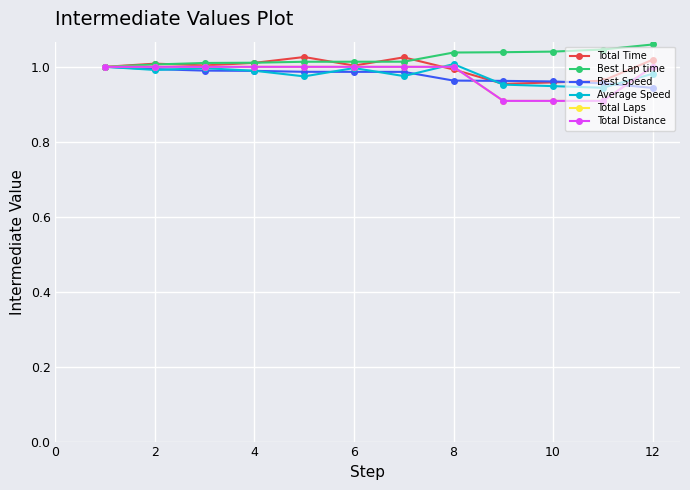

Does the chart have visible grid lines?

Yes